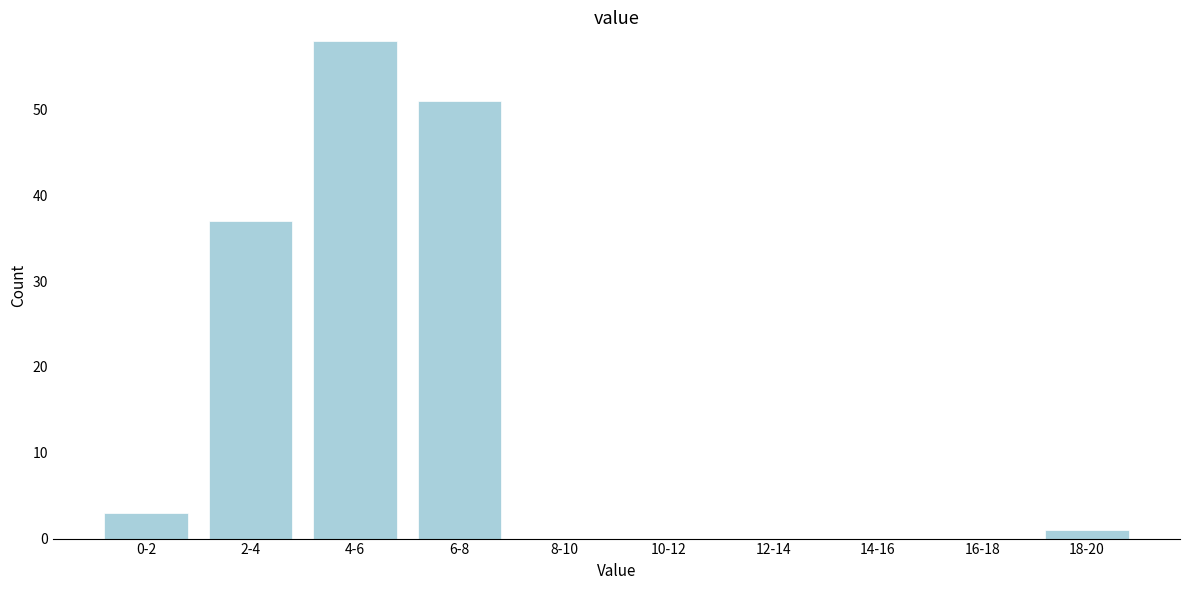

Reading left to right, extract all data points from this chart.

0-2=3	2-4=37	4-6=58	6-8=51	8-10=0	10-12=0	12-14=0	14-16=0	16-18=0	18-20=1